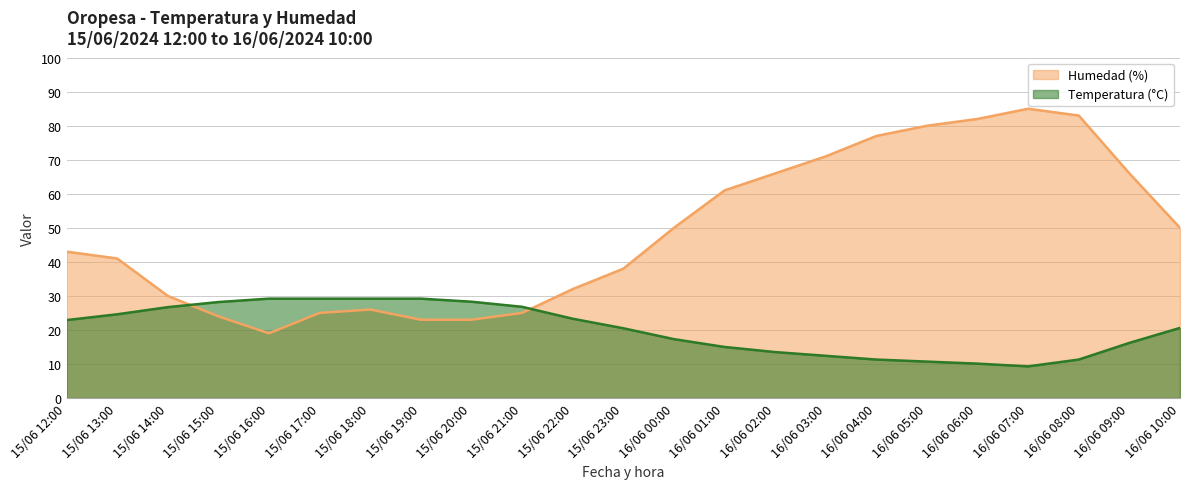

The value of Temperatura (°C) at 15/06 19:00 is 29.2. True or false?

True